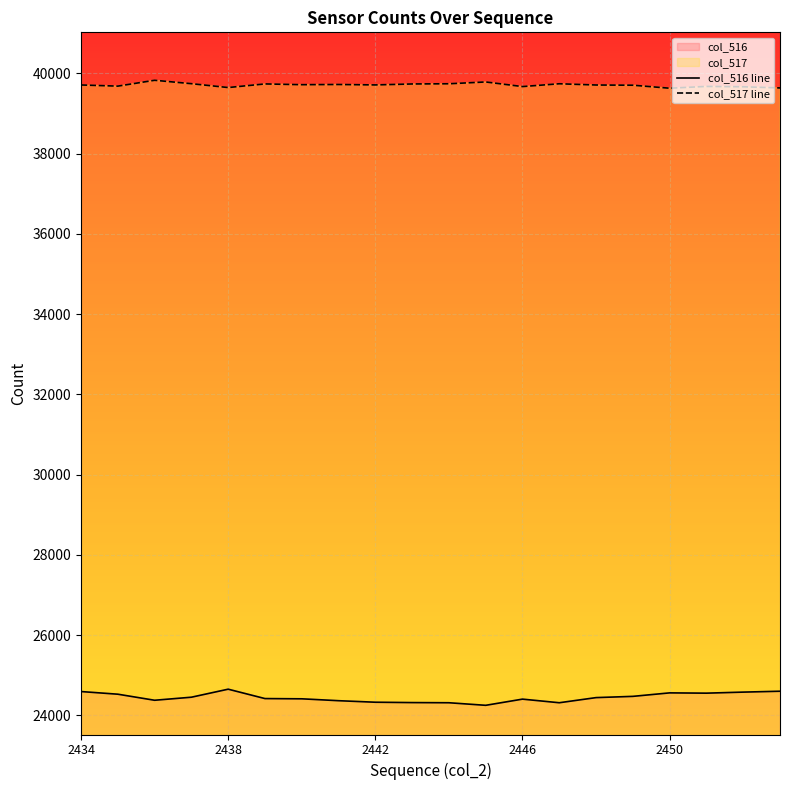

How many categories are shown in the chart?

20